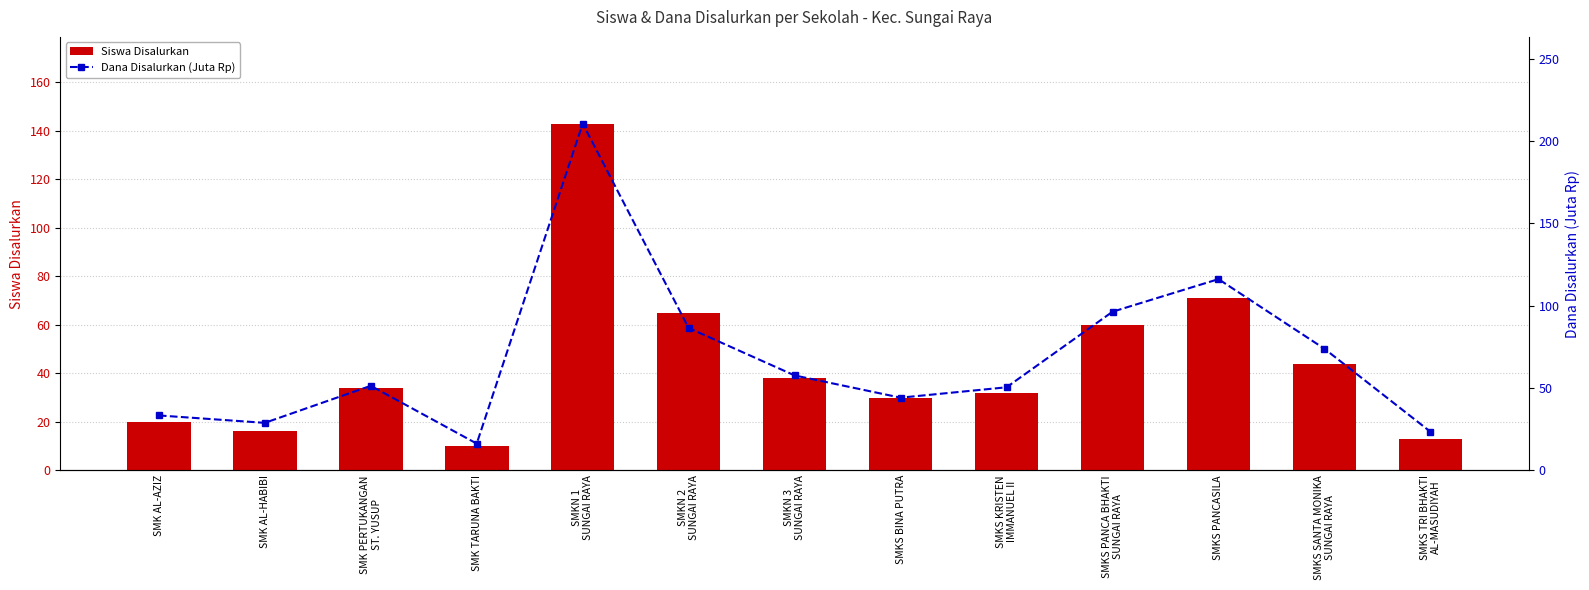

What is the difference between the maximum and second lowest values in the Dana Disalurkan (Juta Rp) series?

187.2